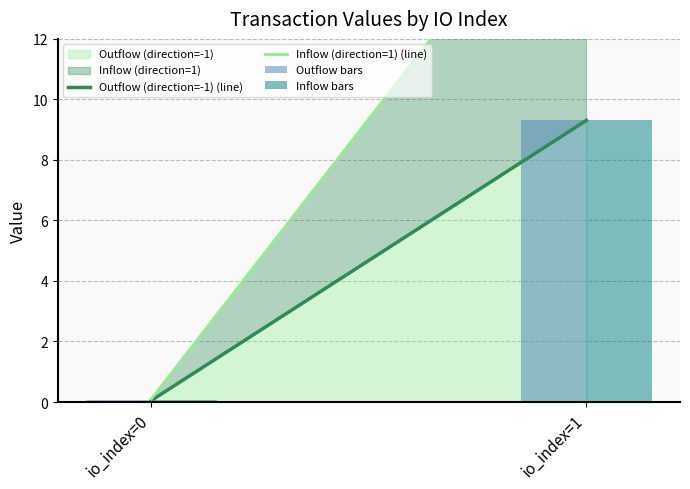

How many data points does each series have?

2